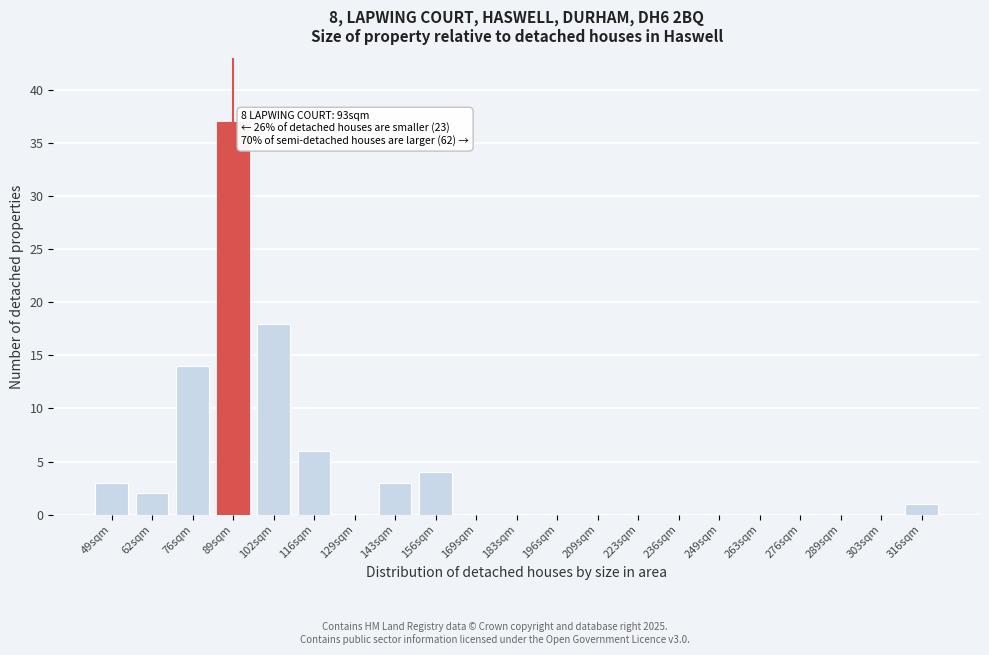

Reading right to left, extract all data points from this chart.

316sqm=1	303sqm=0	289sqm=0	276sqm=0	263sqm=0	249sqm=0	236sqm=0	223sqm=0	209sqm=0	196sqm=0	183sqm=0	169sqm=0	156sqm=4	143sqm=3	129sqm=0	116sqm=6	102sqm=18	89sqm=37	76sqm=14	62sqm=2	49sqm=3